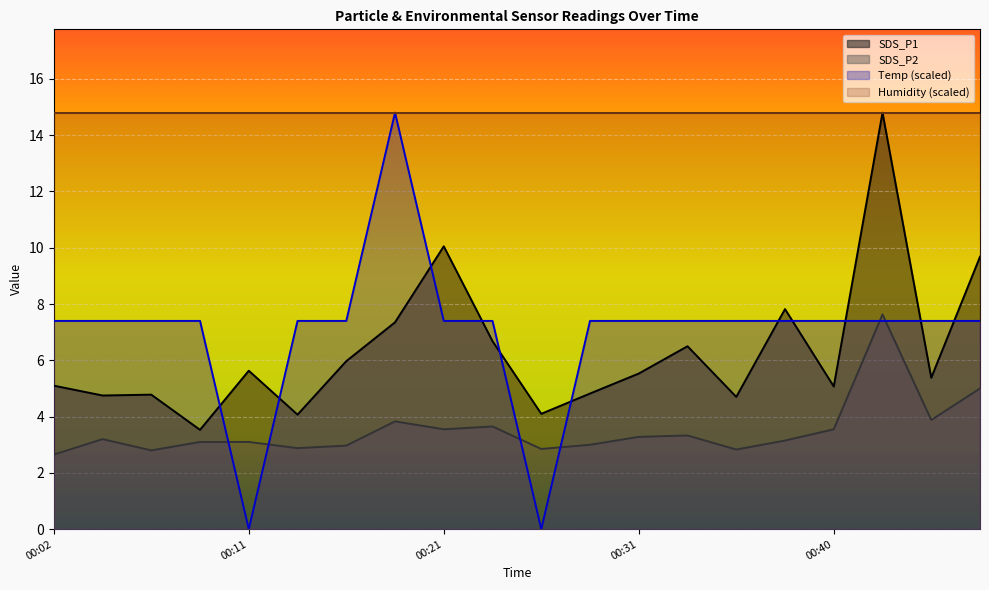

Rank the series by their maximum value, from lowest to highest.

SDS_P2, Temp, SDS_P1